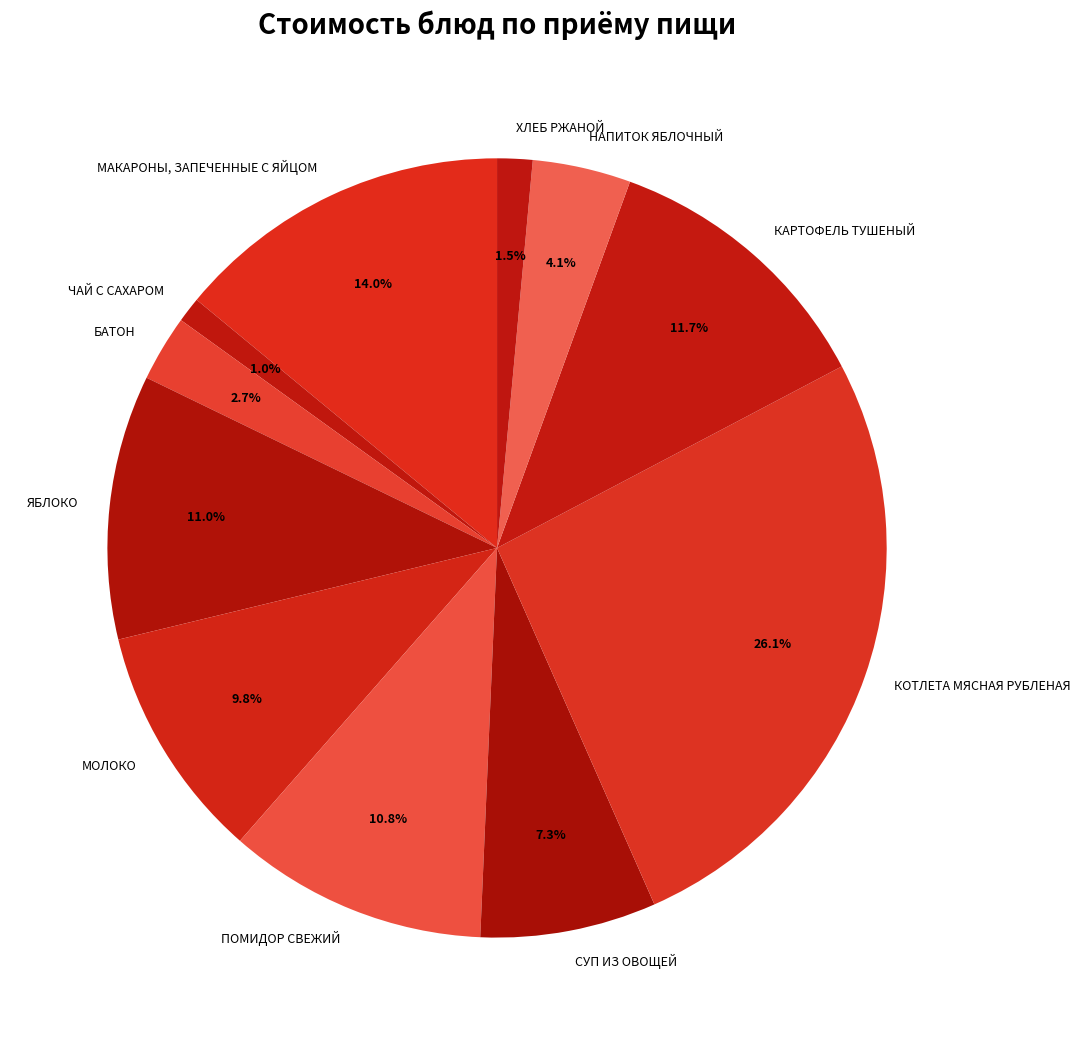

What percentage is the ПОМИДОР СВЕЖИЙ slice, to the nearest percent?

11%